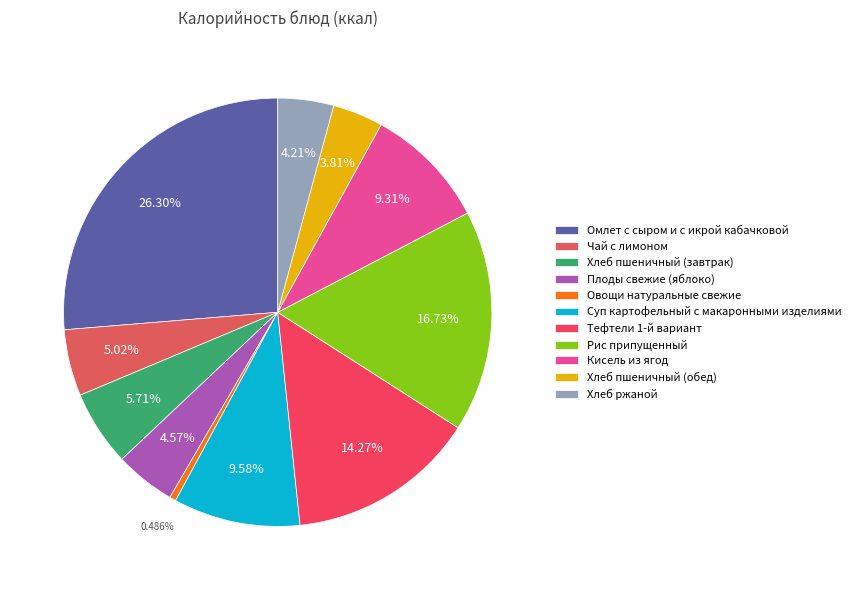

How many slices are in this pie chart?

11